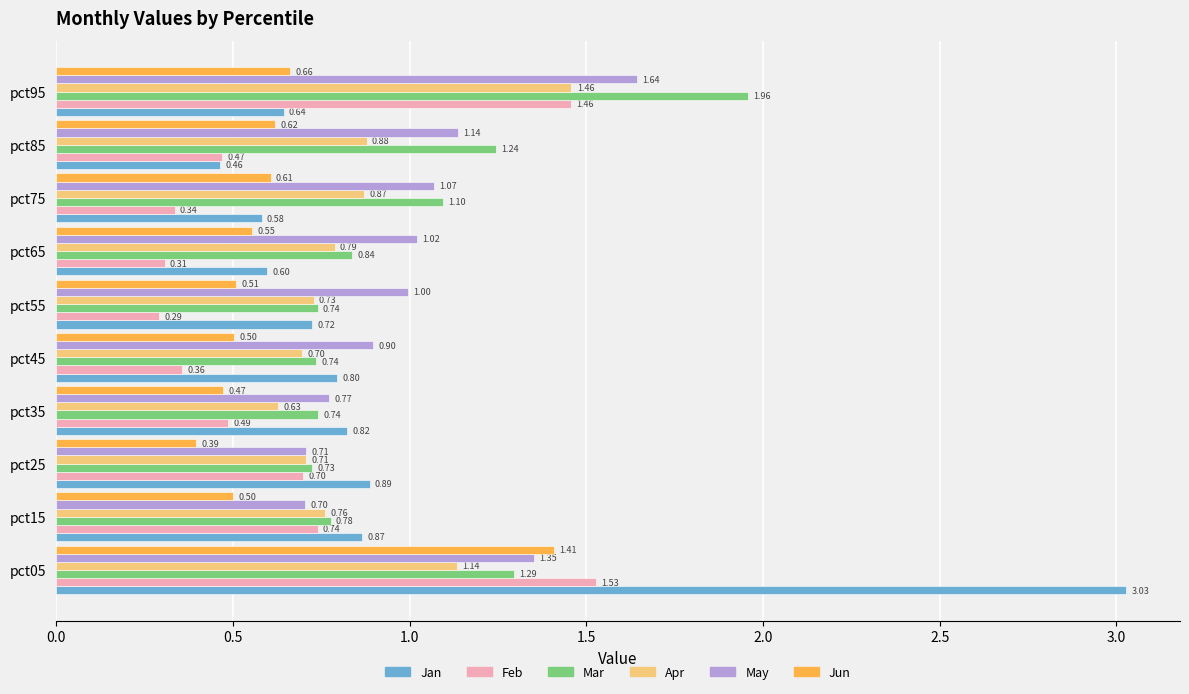

What is the average value of the Jan series?

0.9